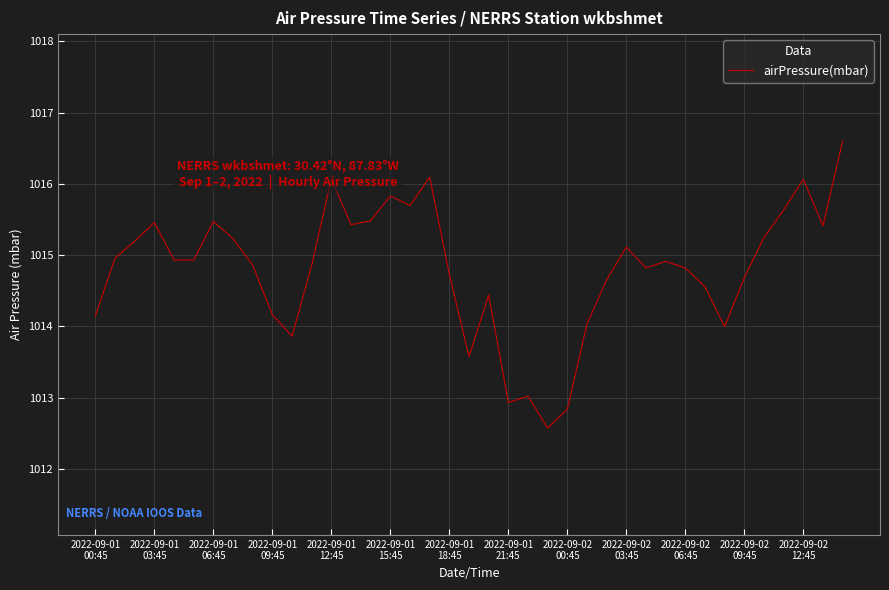

What is the maximum value shown in the chart?

1016.6